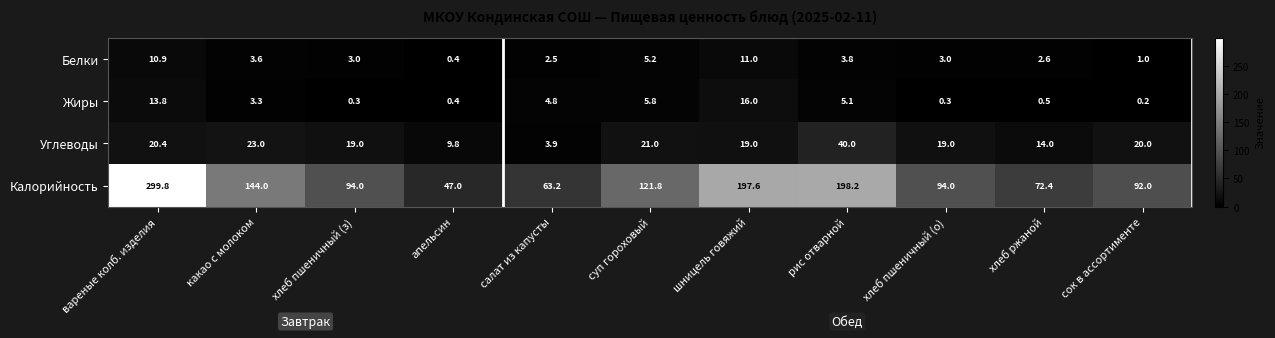

At how many categories does at least one series exceed 65?

9